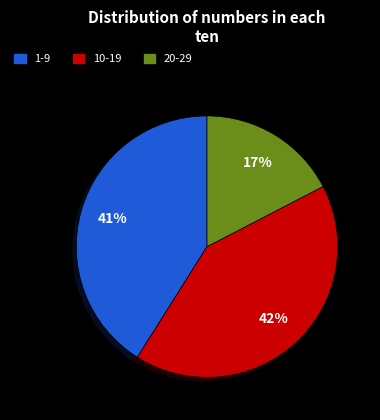

Is there a majority slice in this chart?

No